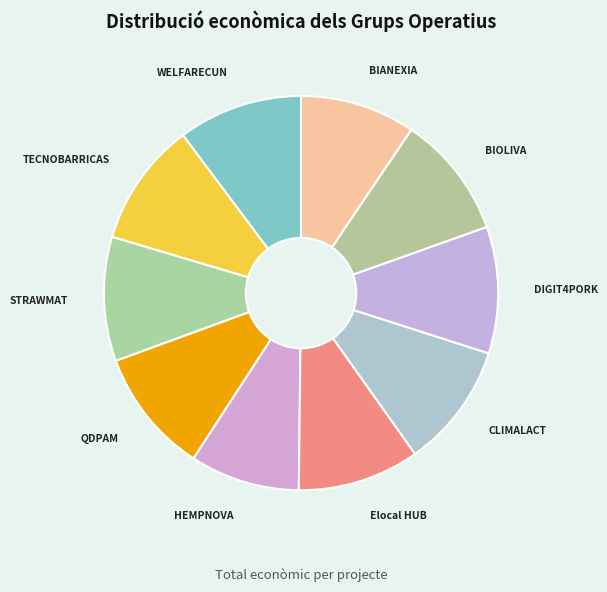

Is the sum of DIGIT4PORK and WELFARECUN greater than half?

No